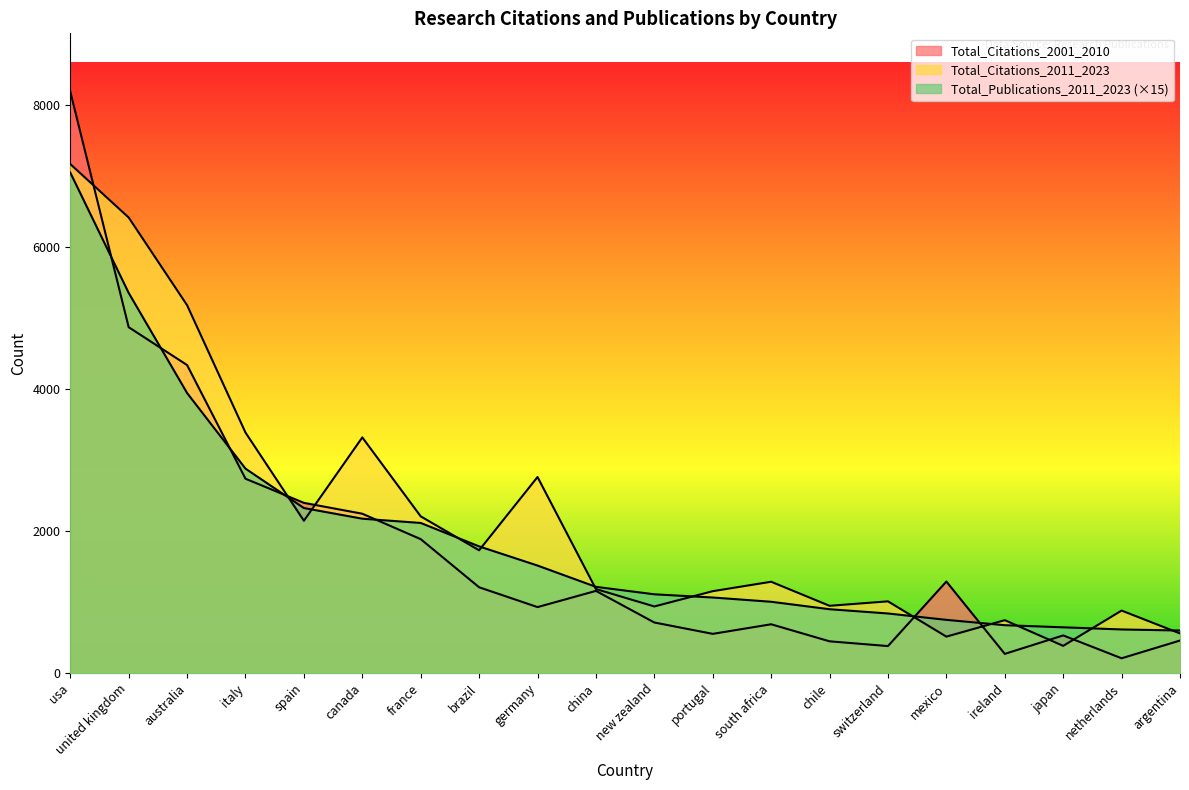

What is the average value of the Total_Citations_2011_2023 series?

2196